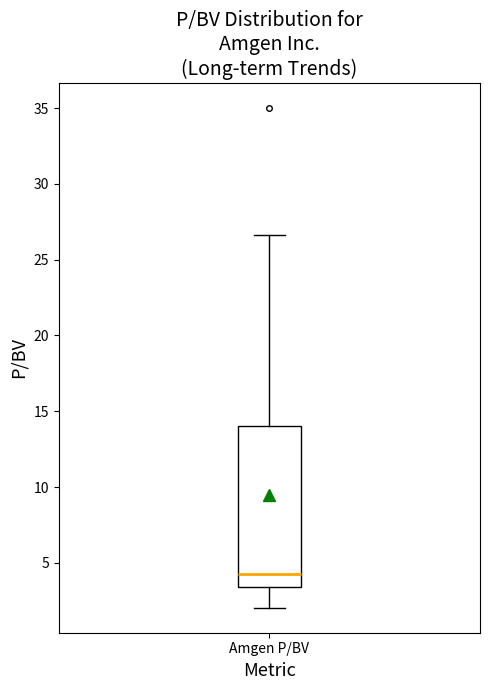

Transcribe this box plot: give where the median line is, the range the box spans, and where the two whiskers end, as read against the y-axis. The values are not printed on the chart, so give them approximately, as read against the axis.

median 4.5, box 3.5 to 14.0, whiskers 2.0 to 26.5